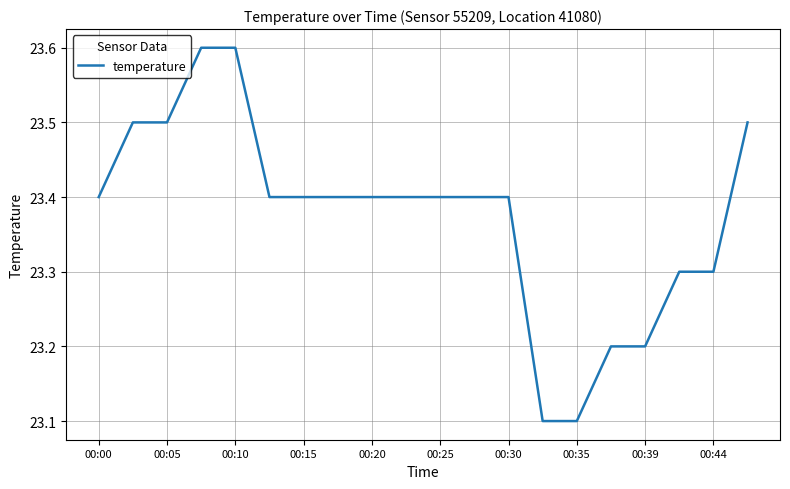

What is the smallest value displayed?

23.1